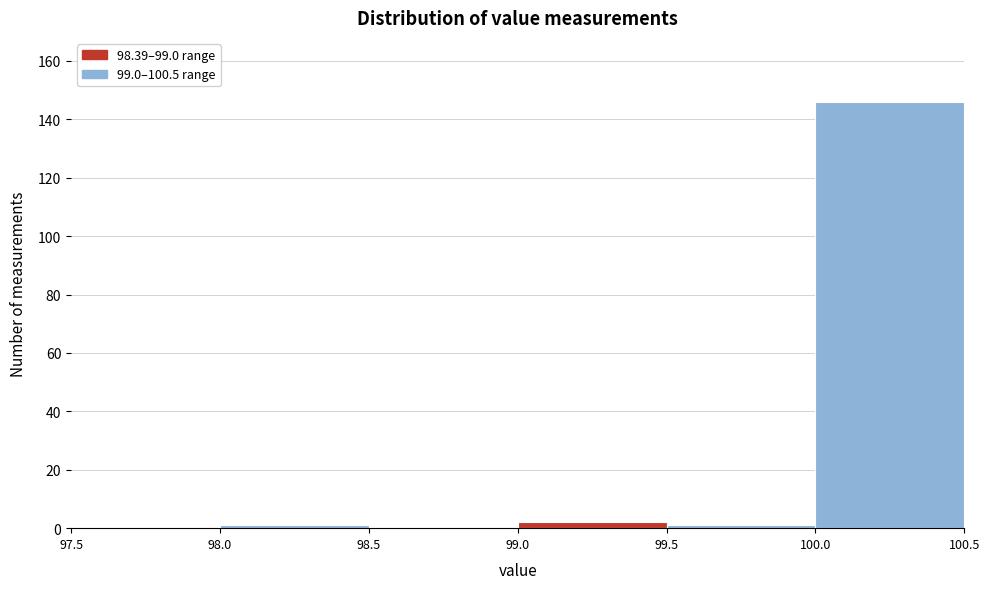

Over which range of the x-axis is the bar tallest?

100.0 to 100.5